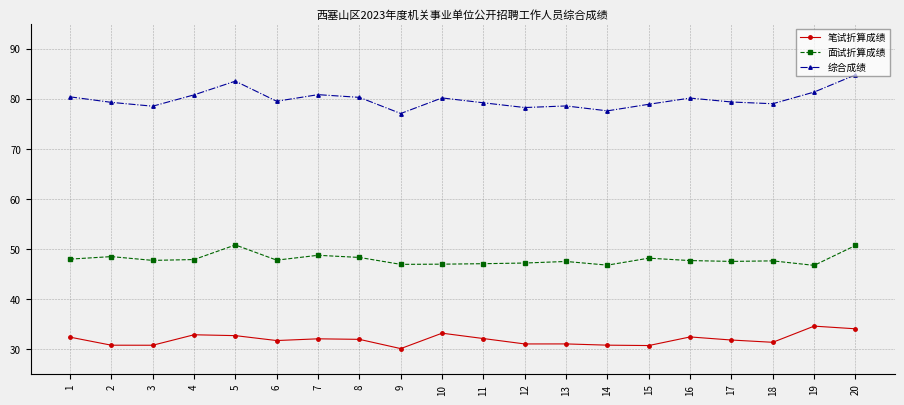

Count the number of data series in this chart.

3